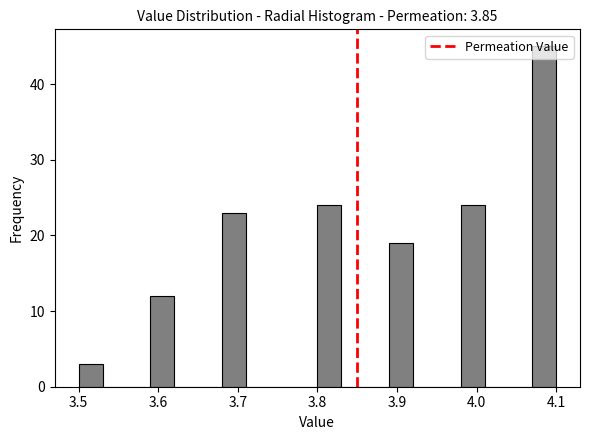

Read against the x-axis, roughly where is the centre of the tallest bar?

4.09